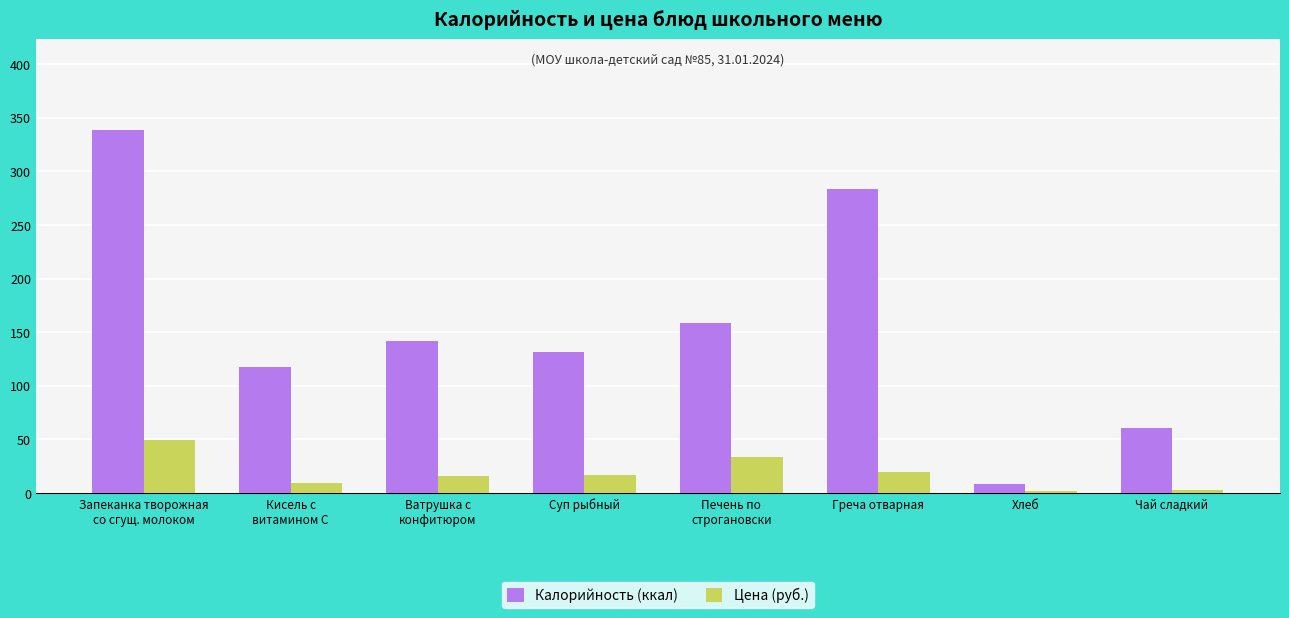

What is the approximate value of Калорийность (ккал) at Ватрушка с
конфитюром?

141.5